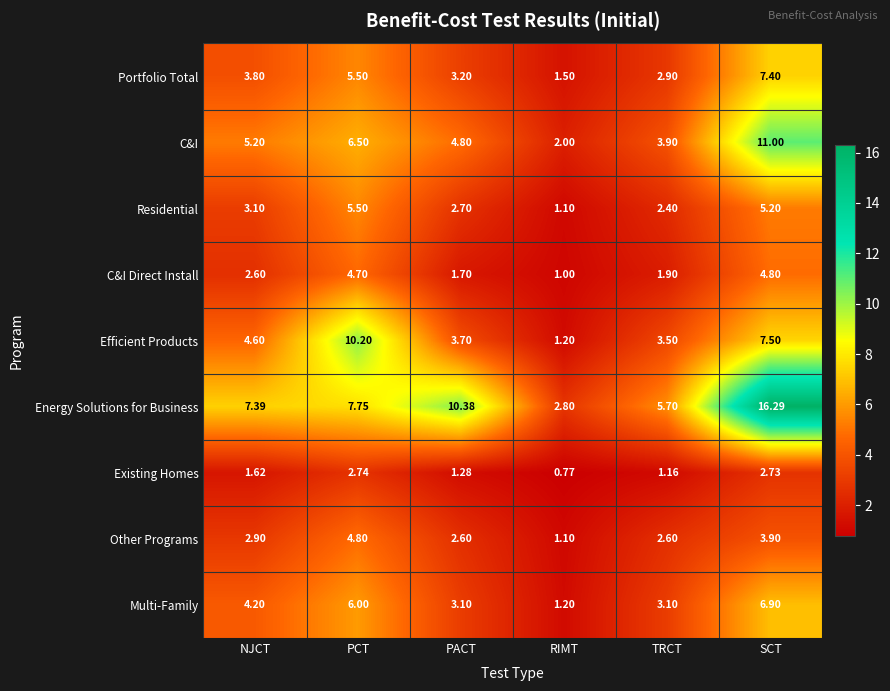

Between PACT and RIMT, which series saw the biggest shift?

Energy Solutions for Business